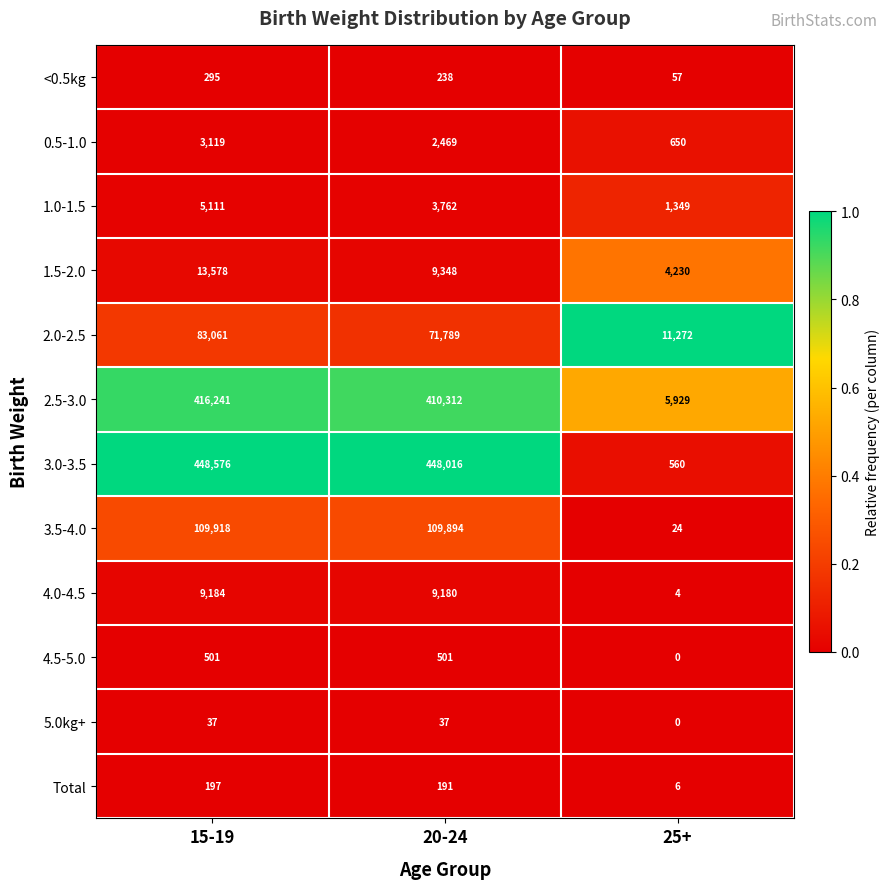

What is the sum of all <0.5kg values?

590